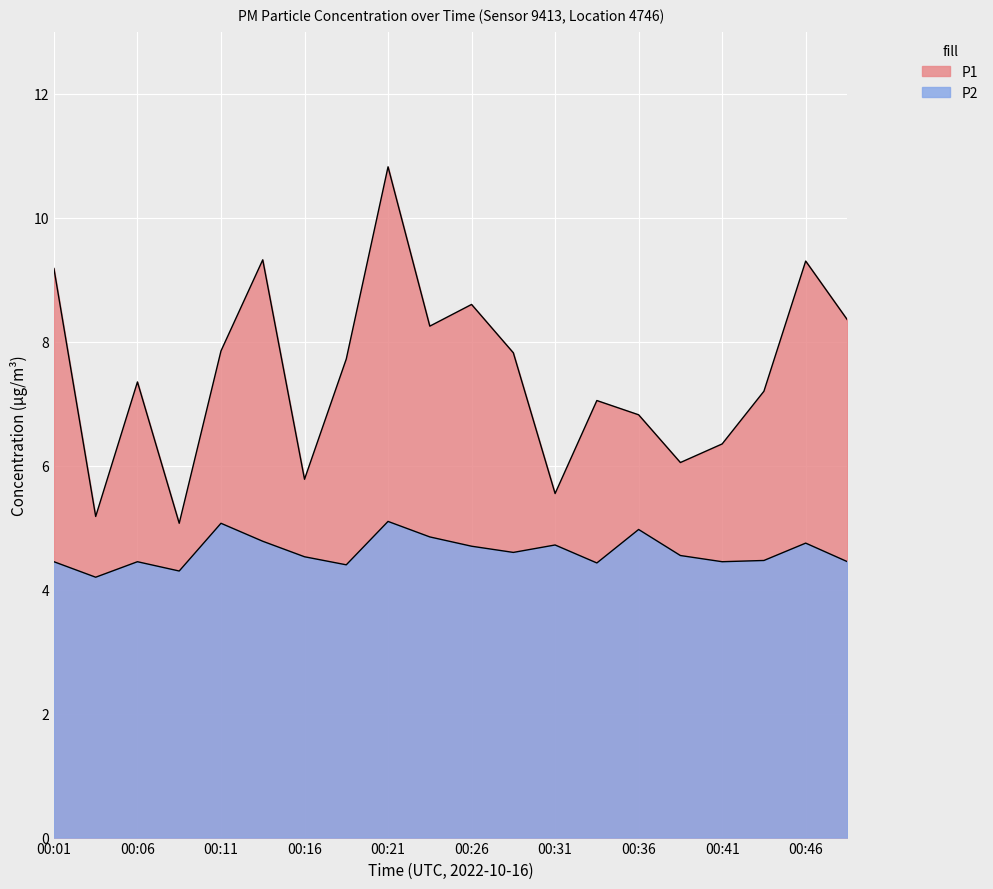

How many data points does each series have?

20